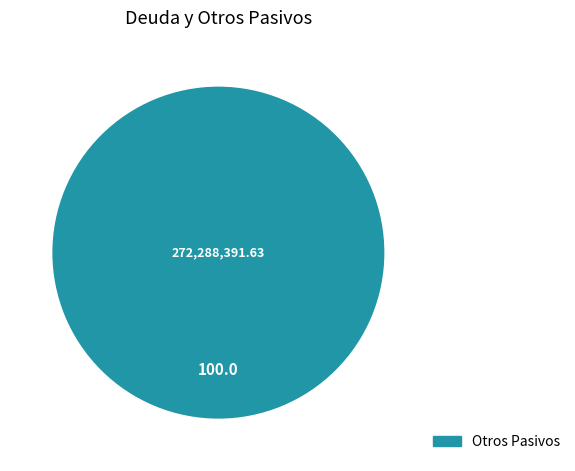

Which category accounts for the majority?

Otros Pasivos